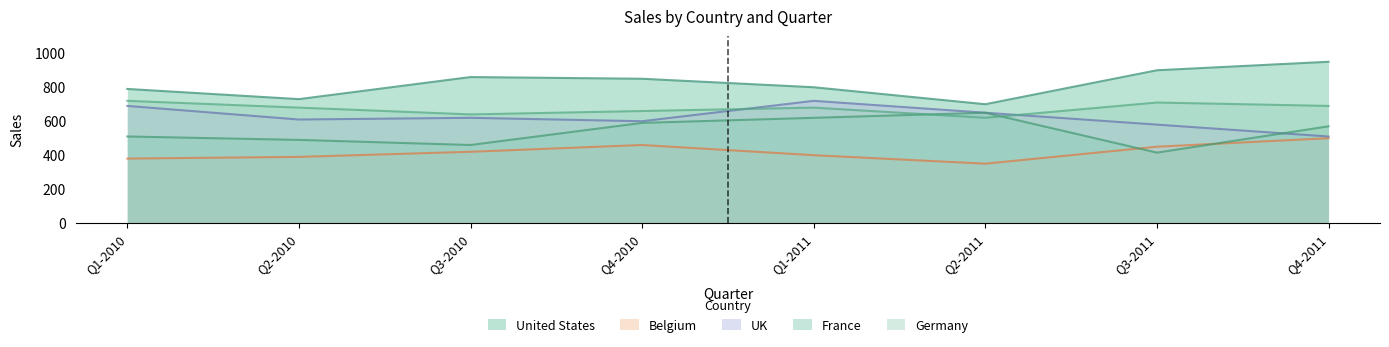

At which label is Belgium closest to 425?

Q3-2010